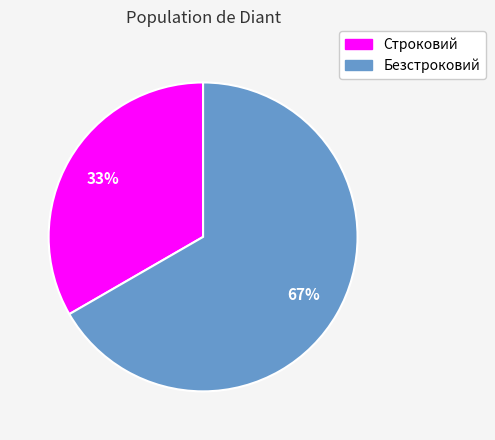

Which category accounts for the majority?

Безстроковий